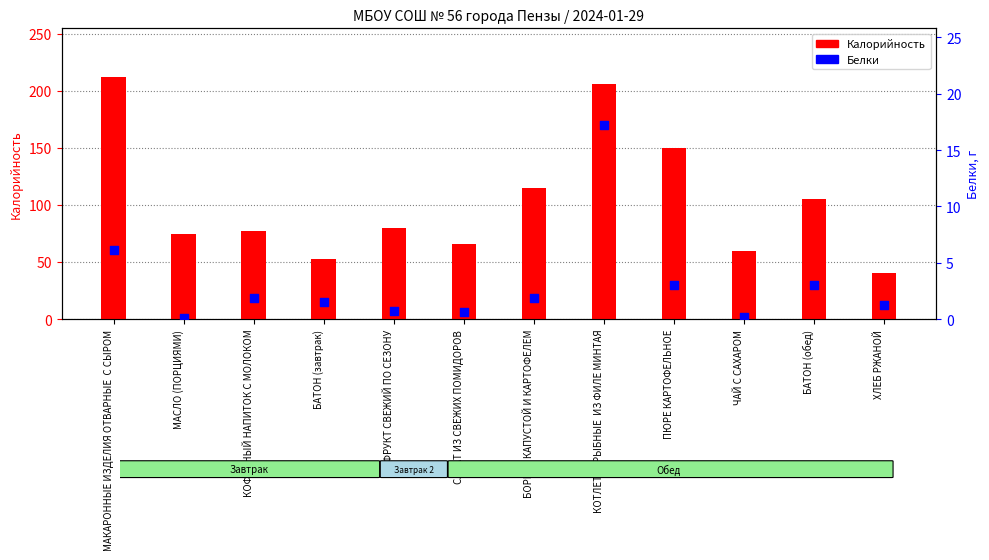

At how many categories does at least one series exceed 85?

5